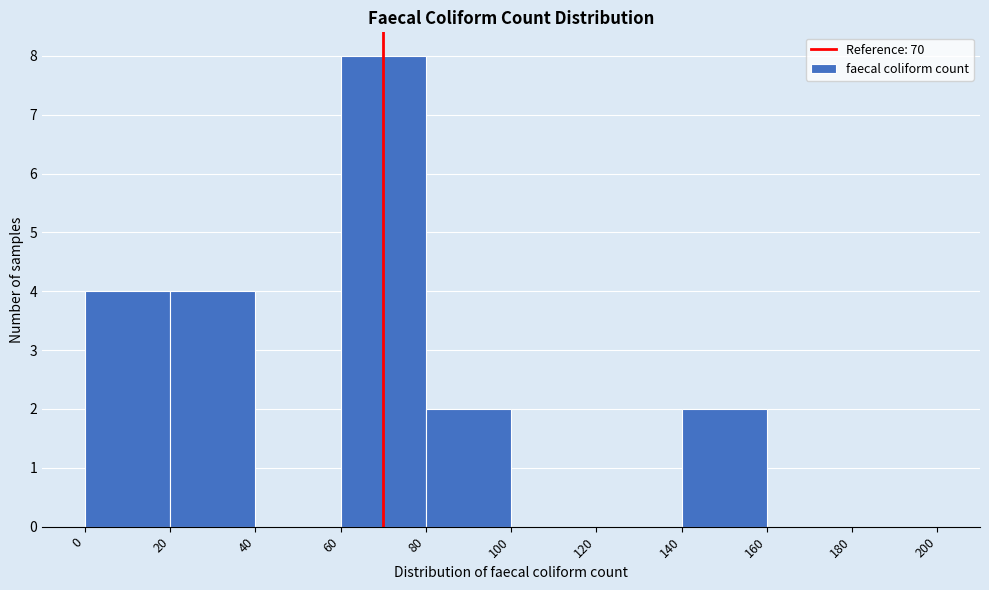

Reading left to right, transcribe this chart: for each bar, give the range it covers on the x-axis and its height. The values are not printed on the chart, so give them approximately, as read against the axis.

0 to 20: 4
20 to 40: 4
40 to 60: 0
60 to 80: 8
80 to 100: 2
100 to 120: 0
120 to 140: 0
140 to 160: 2
160 to 180: 0
180 to 200: 0